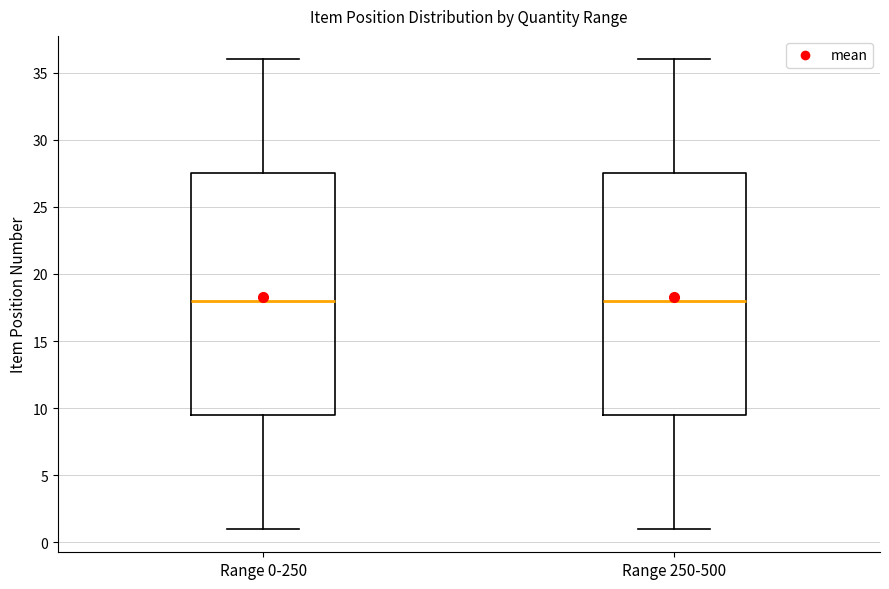

Reading left to right, transcribe this box plot: for each box, give where its median line is, the range the box spans, and where its two whiskers end, as read against the y-axis. The values are not printed on the chart, so give them approximately, as read against the axis.

Range 0-250: median 18.0, box 9.5 to 27.5, whiskers 1.0 to 36.0
Range 250-500: median 18.0, box 9.5 to 27.5, whiskers 1.0 to 36.0